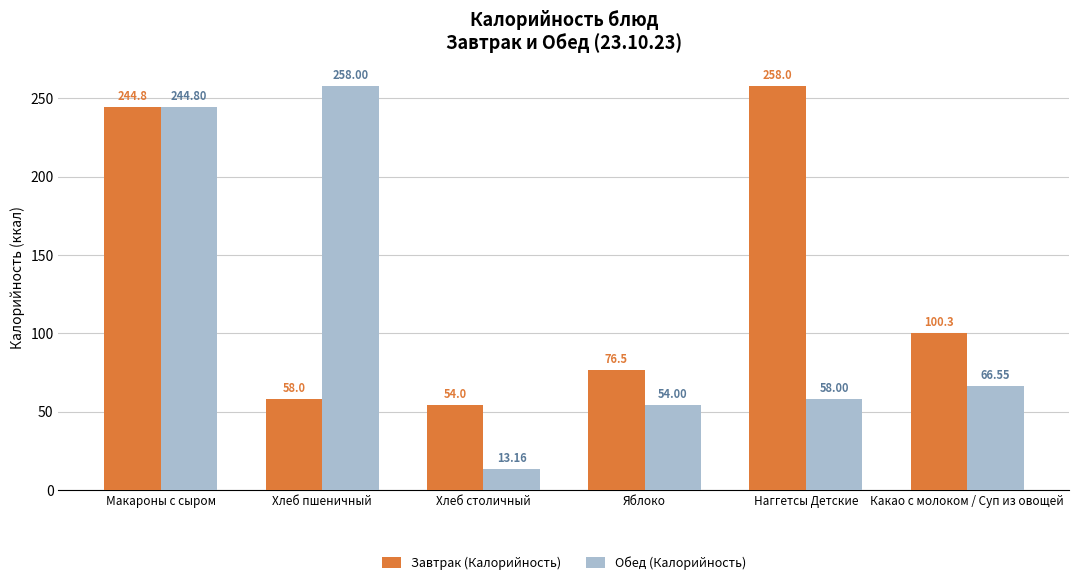

List the series in order of their overall mean, lowest first.

Обед (Калорийность), Завтрак (Калорийность)